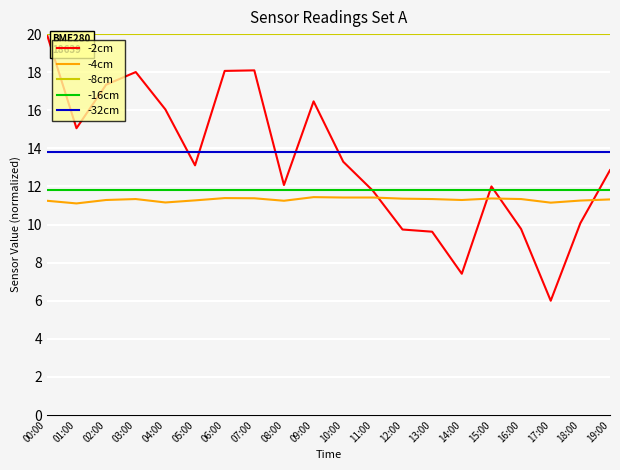

Reading right to left, list all the values displayed in this chart.

-2cm: 19:00=12.9	18:00=10.1	17:00=6.0	16:00=9.8	15:00=12.0	14:00=7.4	13:00=9.6	12:00=9.7	11:00=11.8	10:00=13.3	09:00=16.5	08:00=12.1	07:00=18.1	06:00=18.1	05:00=13.1	04:00=16.0	03:00=18.0	02:00=17.3	01:00=15.1	00:00=20.0
-4cm: 19:00=11.3	18:00=11.3	17:00=11.2	16:00=11.3	15:00=11.4	14:00=11.3	13:00=11.3	12:00=11.4	11:00=11.4	10:00=11.4	09:00=11.4	08:00=11.2	07:00=11.4	06:00=11.4	05:00=11.3	04:00=11.2	03:00=11.3	02:00=11.3	01:00=11.1	00:00=11.2
-8cm: 19:00=20.0	18:00=20.0	17:00=20.0	16:00=20.0	15:00=20.0	14:00=20.0	13:00=20.0	12:00=20.0	11:00=20.0	10:00=20.0	09:00=20.0	08:00=20.0	07:00=20.0	06:00=20.0	05:00=20.0	04:00=20.0	03:00=20.0	02:00=20.0	01:00=20.0	00:00=20.0
-16cm: 19:00=11.8	18:00=11.8	17:00=11.8	16:00=11.8	15:00=11.8	14:00=11.8	13:00=11.8	12:00=11.8	11:00=11.8	10:00=11.8	09:00=11.8	08:00=11.8	07:00=11.8	06:00=11.8	05:00=11.8	04:00=11.8	03:00=11.8	02:00=11.8	01:00=11.8	00:00=11.8
-32cm: 19:00=13.8	18:00=13.8	17:00=13.8	16:00=13.8	15:00=13.8	14:00=13.8	13:00=13.8	12:00=13.8	11:00=13.8	10:00=13.8	09:00=13.8	08:00=13.8	07:00=13.8	06:00=13.8	05:00=13.8	04:00=13.8	03:00=13.8	02:00=13.8	01:00=13.8	00:00=13.8